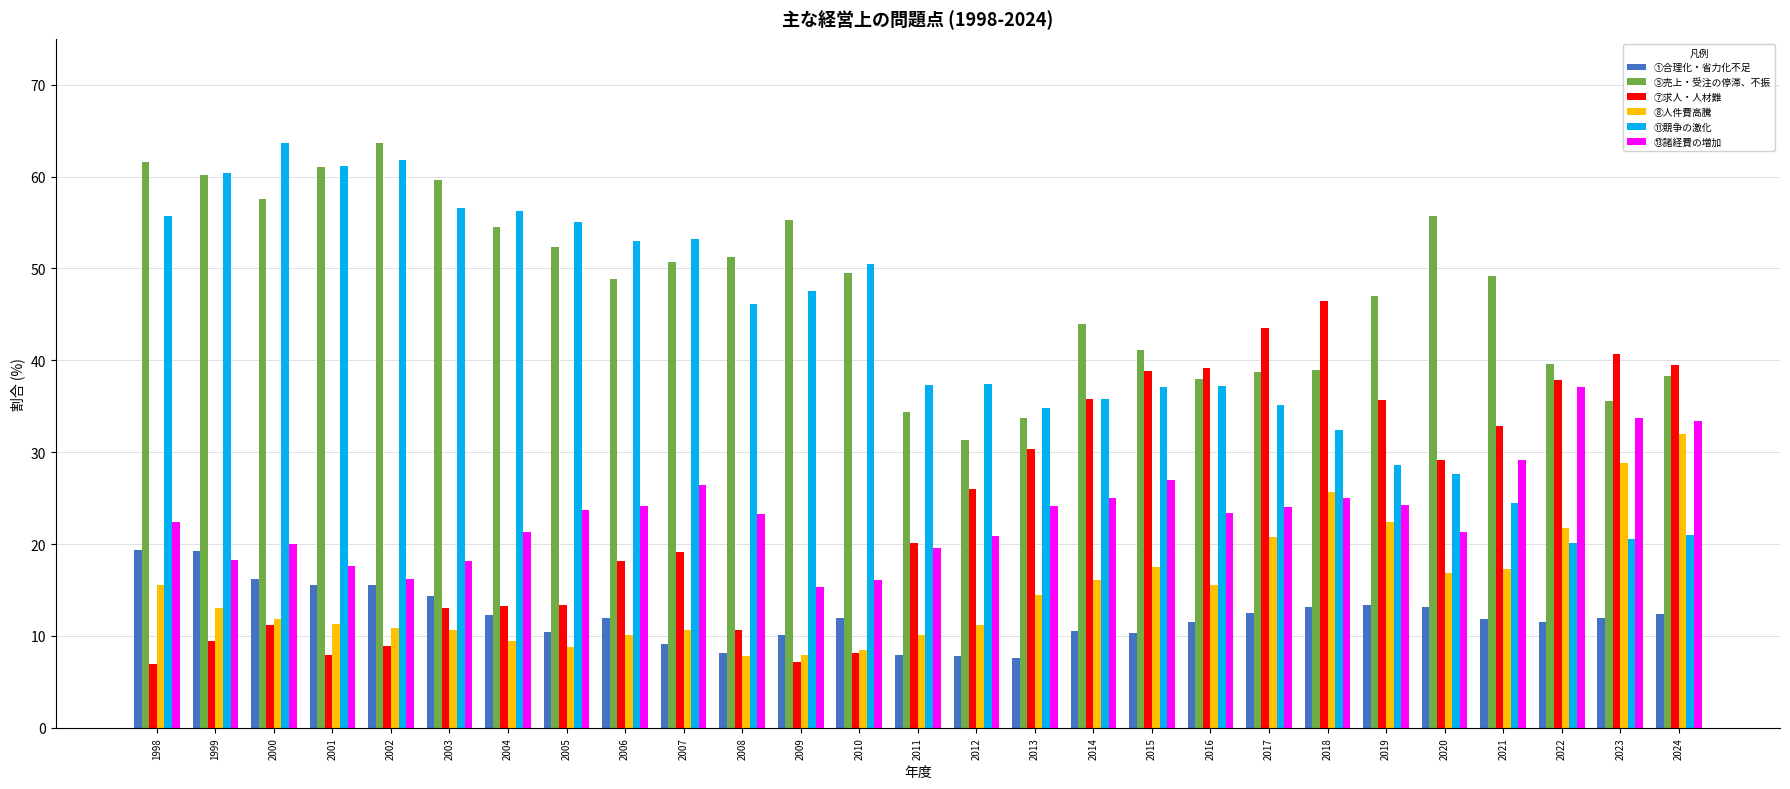

What is the maximum value shown in the chart?

63.6